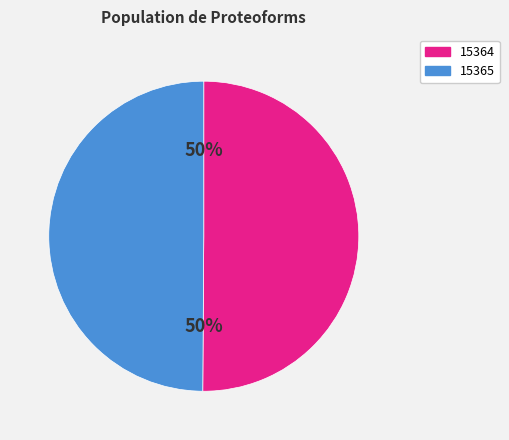

How many slices are in this pie chart?

2